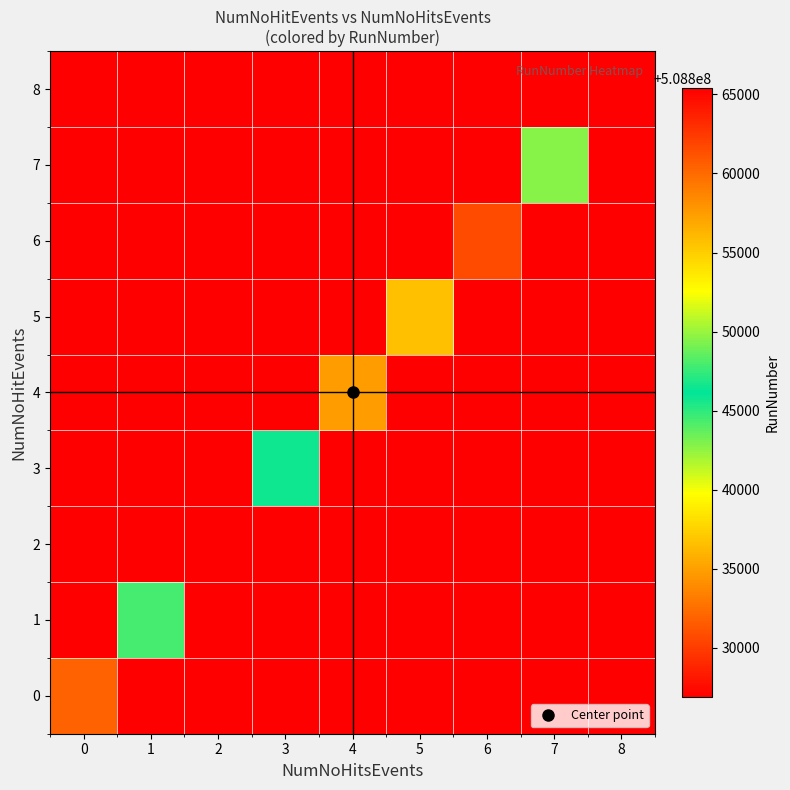

Reading left to right, extract all data points from this chart.

0: 0=508860336.2	1=0.0	2=0.0	3=0.0	4=0.0	5=0.0	6=0.0	7=0.0	8=0.0
1: 0=0.0	1=508847865.8	2=0.0	3=0.0	4=0.0	5=0.0	6=0.0	7=0.0	8=0.0
2: 0=0.0	1=0.0	2=508865410.1	3=0.0	4=0.0	5=0.0	6=0.0	7=0.0	8=0.0
3: 0=0.0	1=0.0	2=0.0	3=508846596.6	4=0.0	5=0.0	6=0.0	7=0.0	8=0.0
4: 0=0.0	1=0.0	2=0.0	3=0.0	4=508834805.8	5=0.0	6=0.0	7=0.0	8=0.0
5: 0=0.0	1=0.0	2=0.0	3=0.0	4=0.0	5=508836577.0	6=0.0	7=0.0	8=0.0
6: 0=0.0	1=0.0	2=0.0	3=0.0	4=0.0	5=0.0	6=508830759.0	7=0.0	8=0.0
7: 0=0.0	1=0.0	2=0.0	3=0.0	4=0.0	5=0.0	6=0.0	7=508849546.5	8=0.0
8: 0=0.0	1=0.0	2=0.0	3=0.0	4=0.0	5=0.0	6=0.0	7=0.0	8=508826880.0